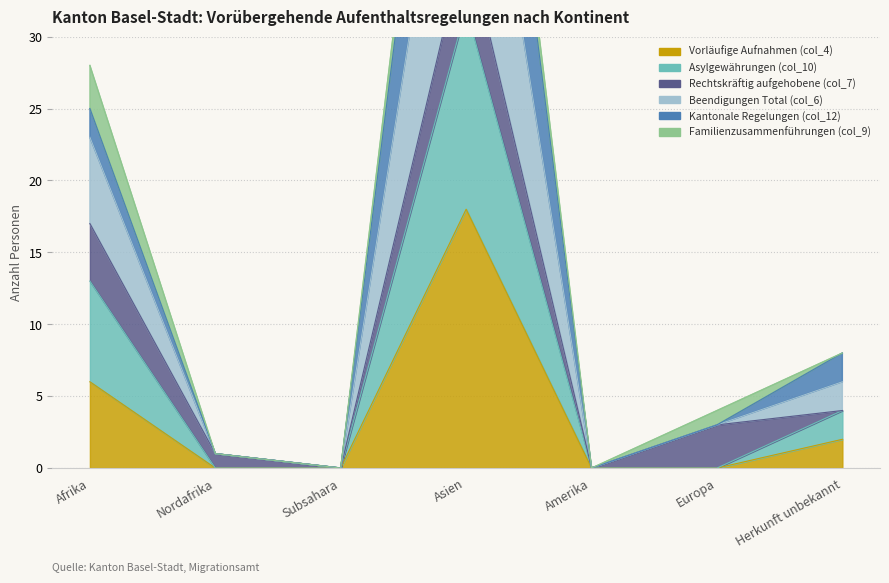

What position from the right is Afrika?

7